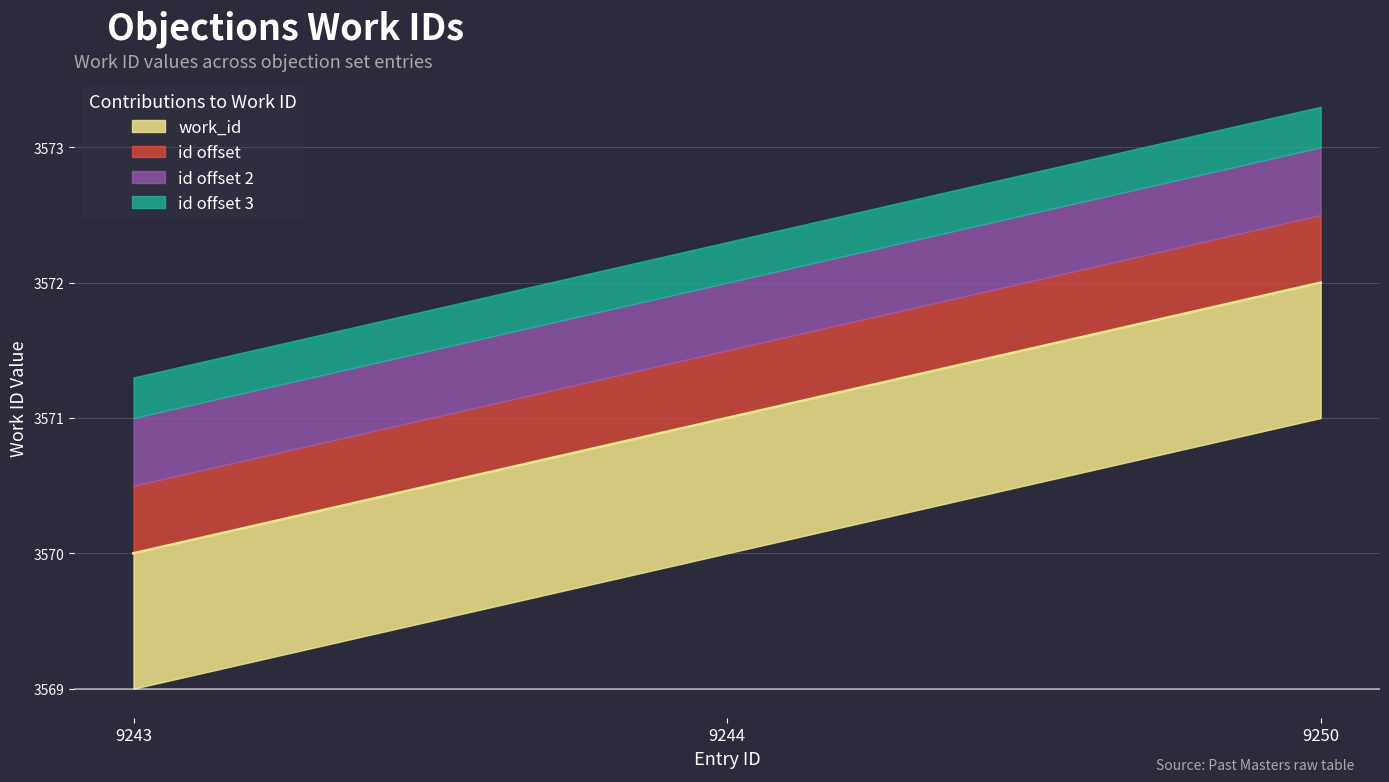

Read the value at 9244.

3571